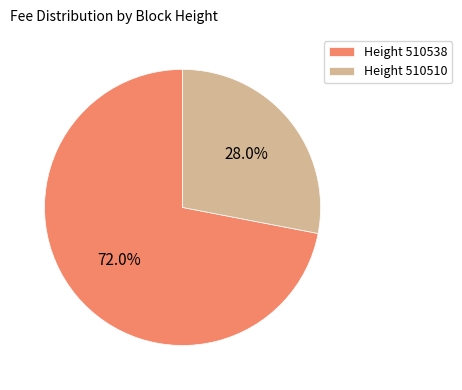

Does any single category account for the majority?

Yes